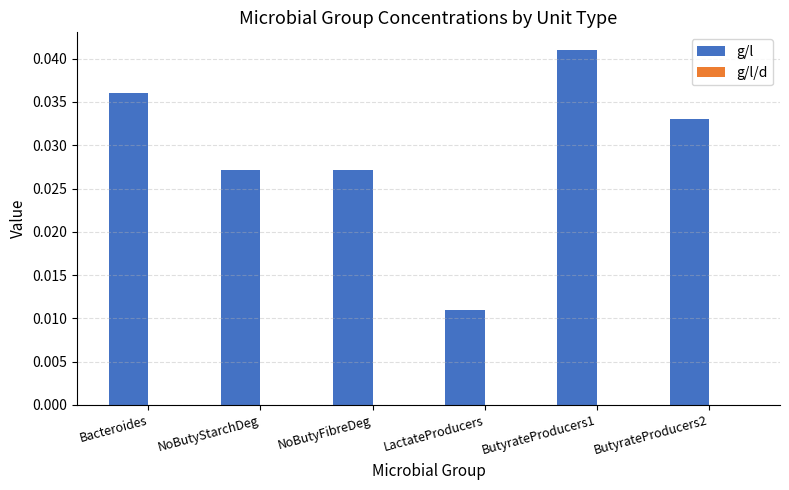

Which has a higher value, ButyrateProducers2 or NoButyStarchDeg?

ButyrateProducers2